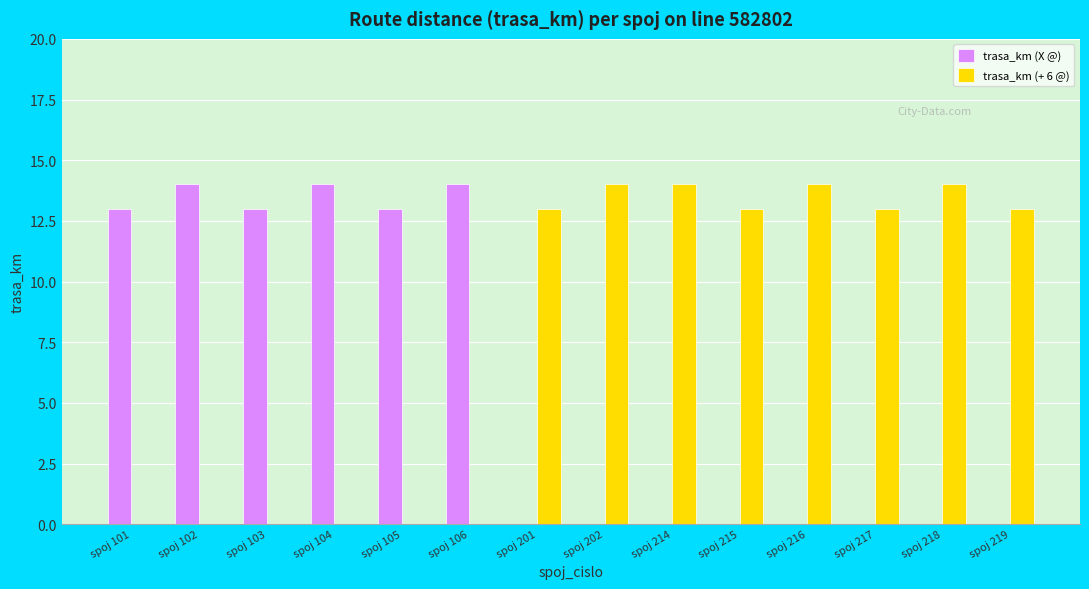

True or false: trasa_km (+ 6 @) has a value of 14 at spoj 202.

True